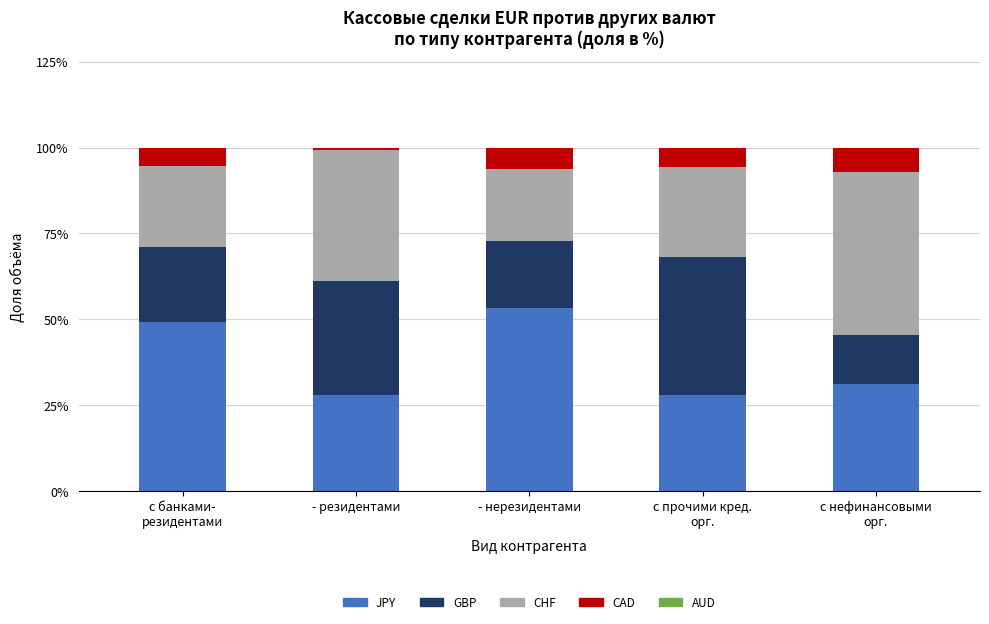

What is the sum of all JPY values?

189.6